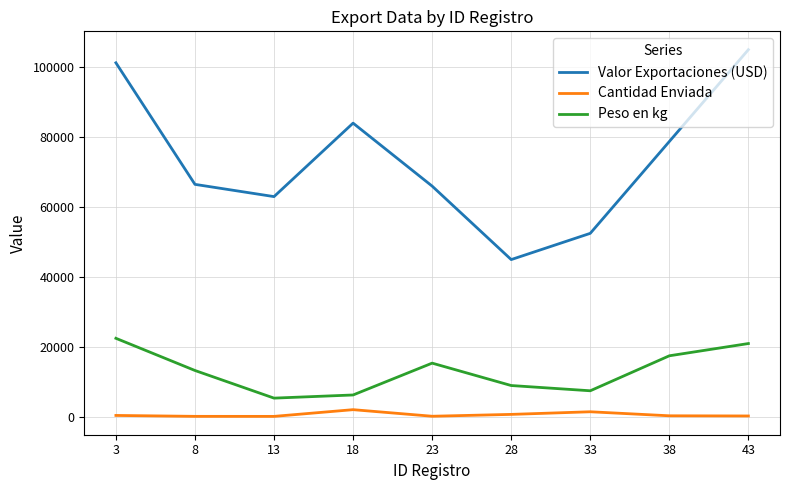

Which series has the largest total across all categories?

Valor Exportaciones (USD)